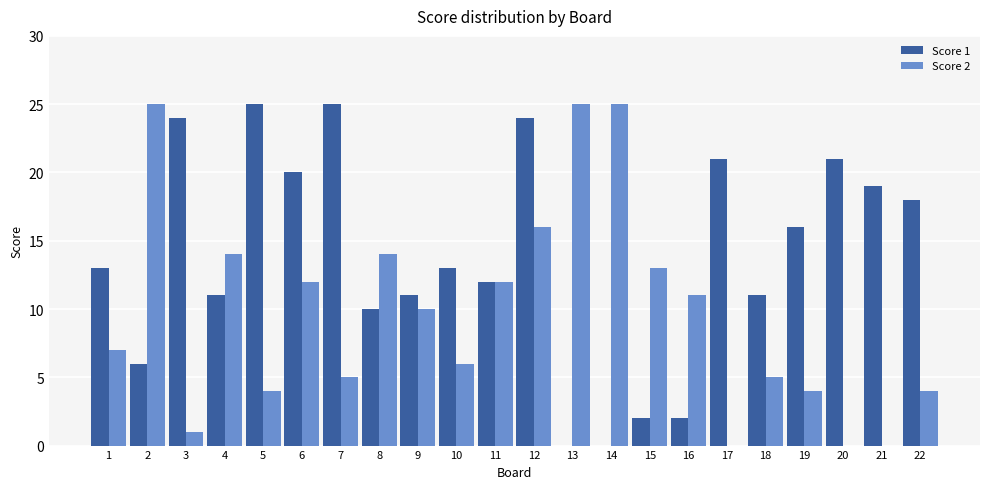

Is the value of Score 2 at 22 greater than the value of Score 1 at 3?

No